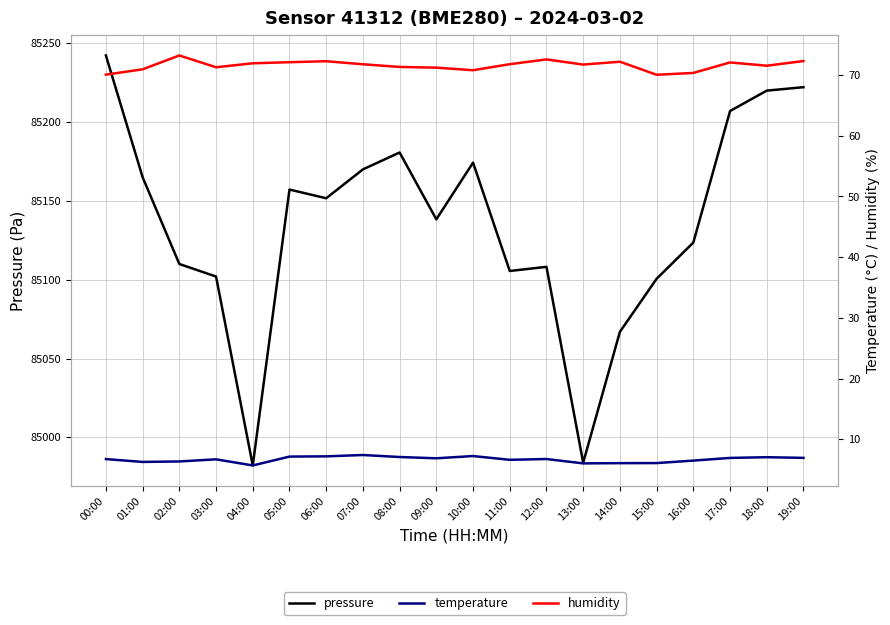

What is the difference between the maximum and minimum values in the temperature series?

1.7